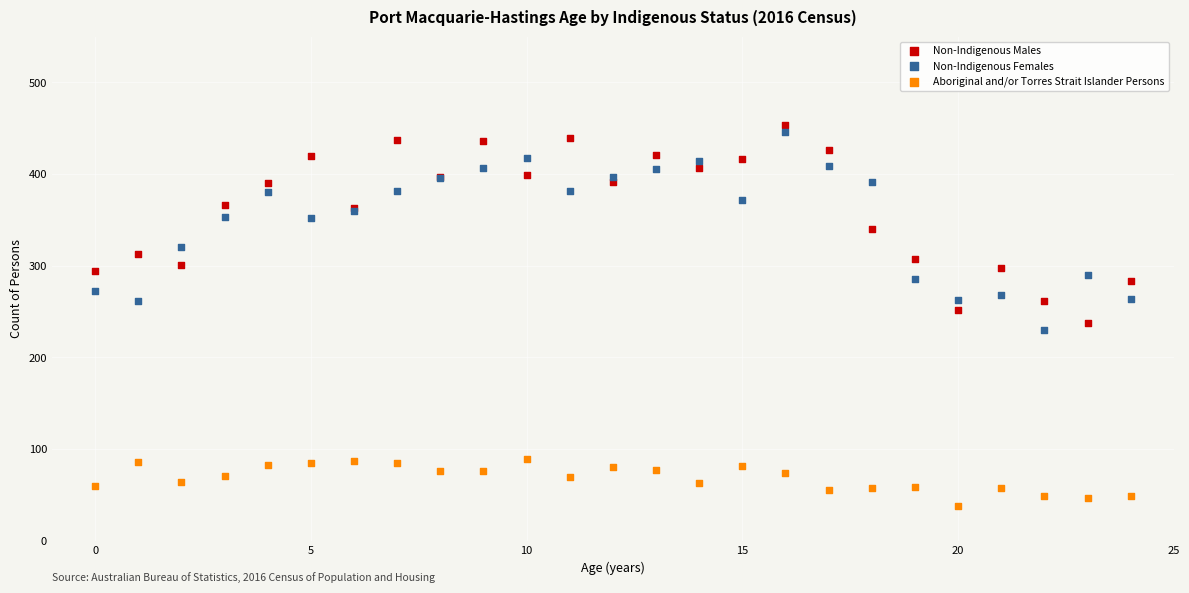

Which series contains the lowest Y value?

Aboriginal and/or Torres Strait Islander Persons